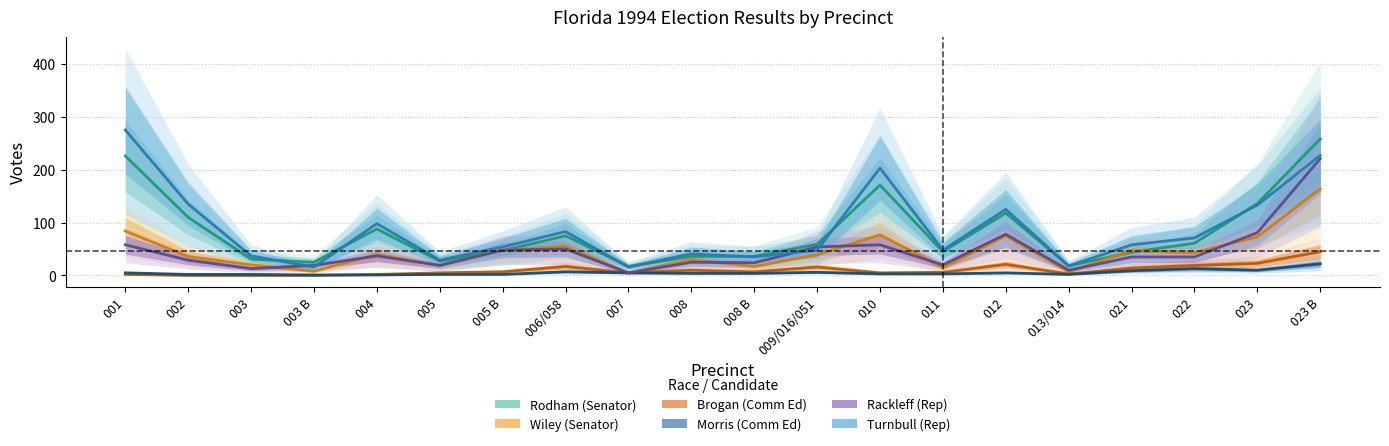

Reading left to right, list all the values displayed in this chart.

Rodham (Senator): 226	110	31	25	88	27	47	75	17	36	36	59	171	45	118	18	44	61	136	258
Wiley (Senator): 84	36	20	8	40	19	48	55	5	30	17	39	77	15	75	7	47	43	73	164
Brogan (Comm Ed): 2	0	0	0	2	5	7	17	5	10	7	16	5	6	21	3	14	19	23	45
Morris (Comm Ed): 5	2	2	1	1	2	2	7	5	4	4	6	3	3	5	2	9	13	10	22
Rackleff (Rep): 58	29	13	19	37	19	48	50	5	25	24	54	58	20	78	10	35	35	81	221
Turnbull (Rep): 275	135	37	16	98	29	54	83	16	41	35	48	203	48	125	18	58	71	133	227